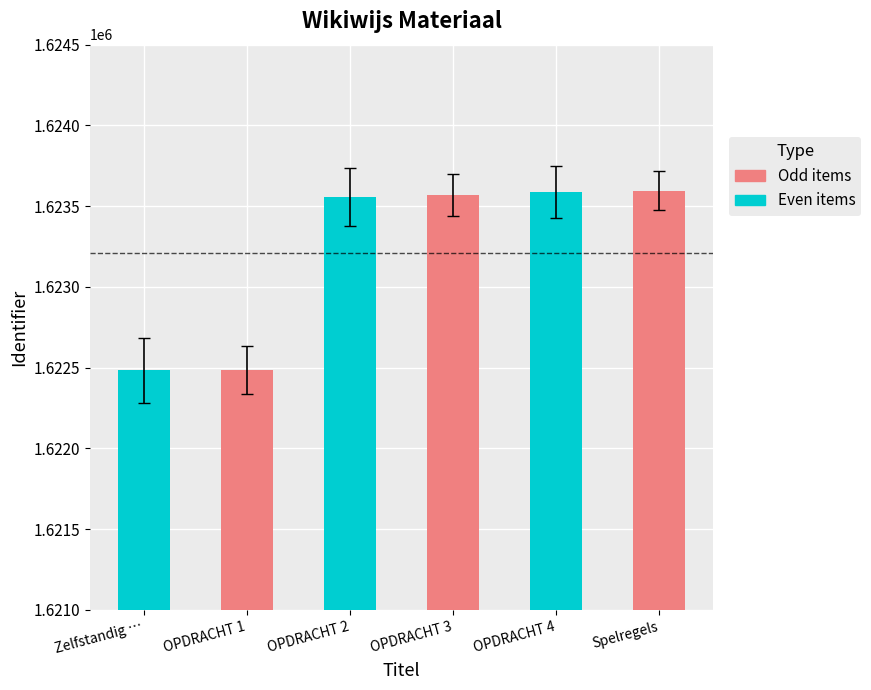

At which label is the value closest to 1623039?

OPDRACHT 2